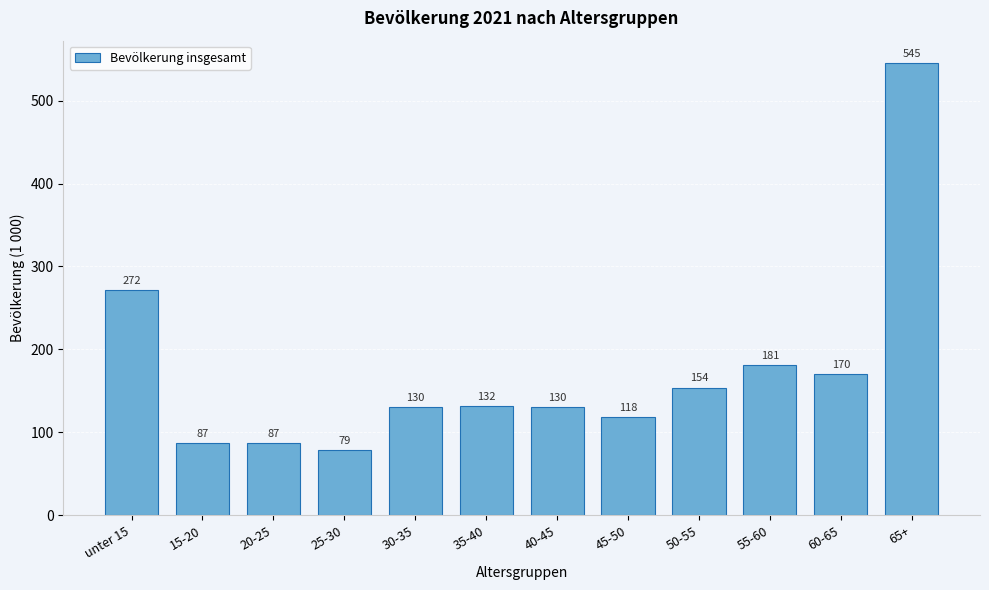

Reading left to right, transcribe all the data shown in this chart.

272	87	87	79	130	132	130	118	154	181	170	545